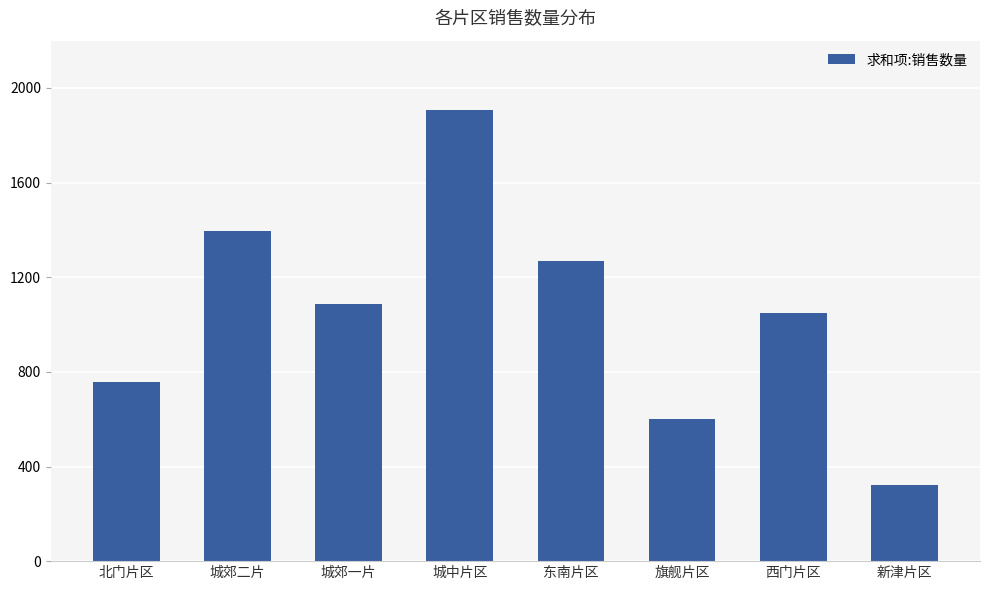

What is the average value?

1048